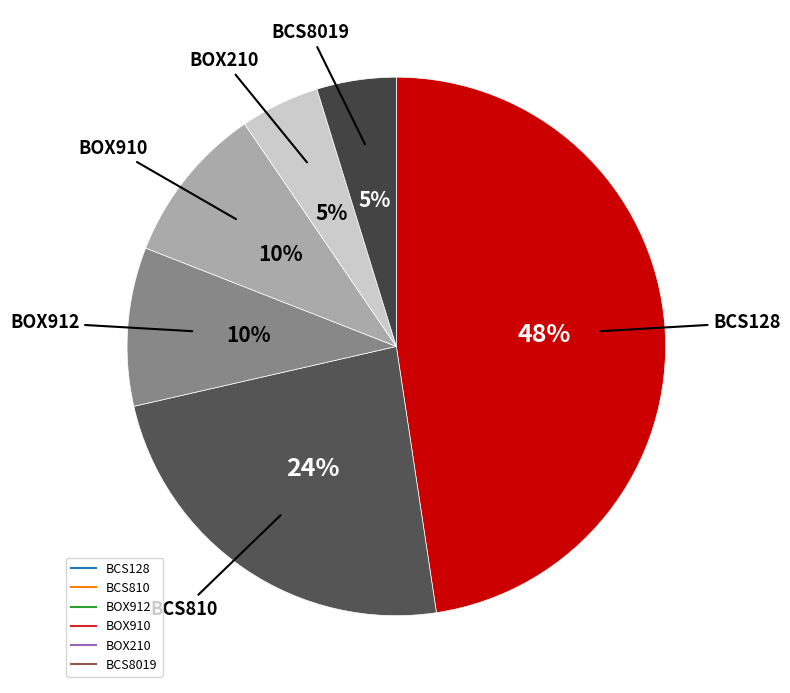

To the nearest percent, what portion does BOX210 represent?

5%